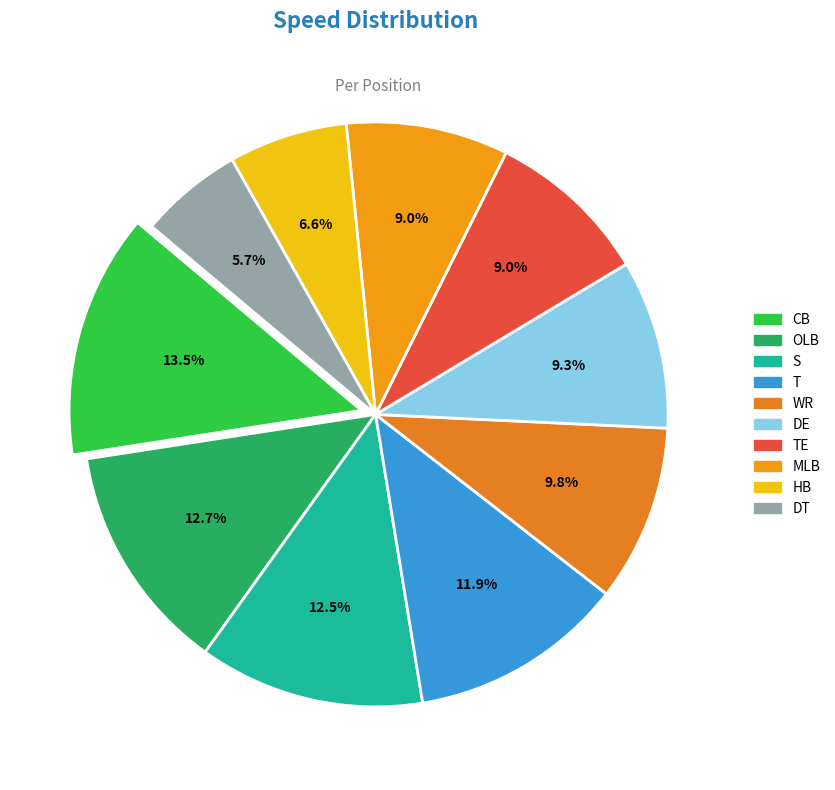

Is the sum of OLB and S greater than half?

No